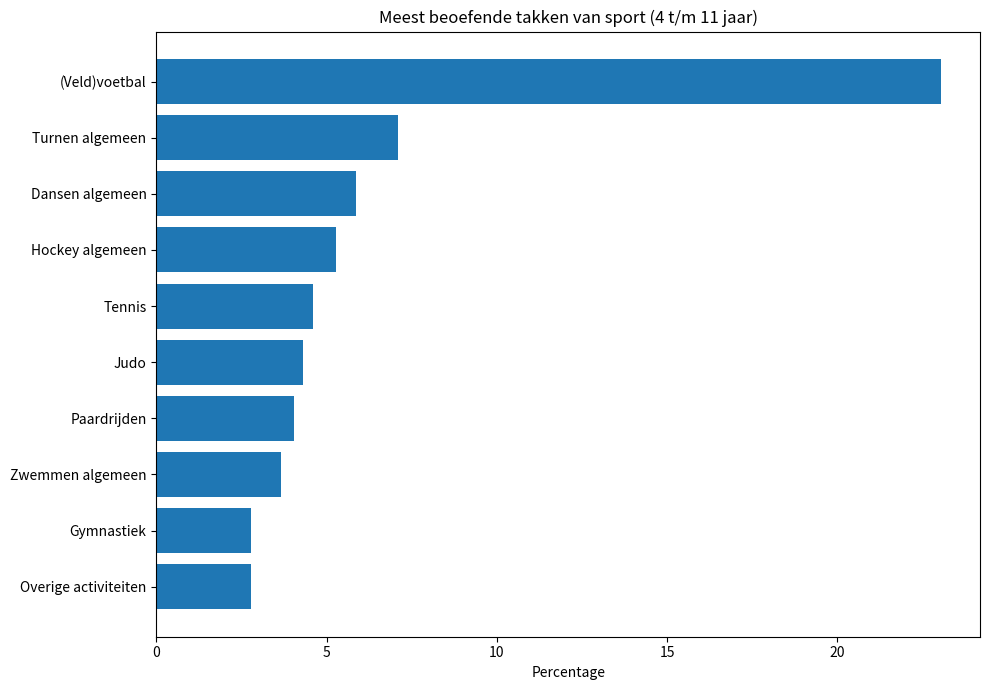

What is the average value?

6.3